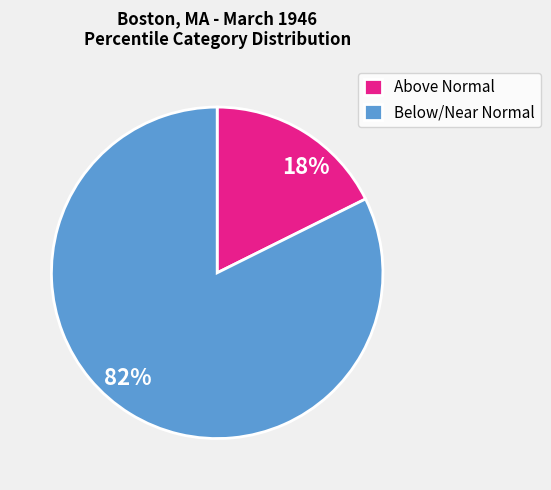

How many slices are in this pie chart?

2